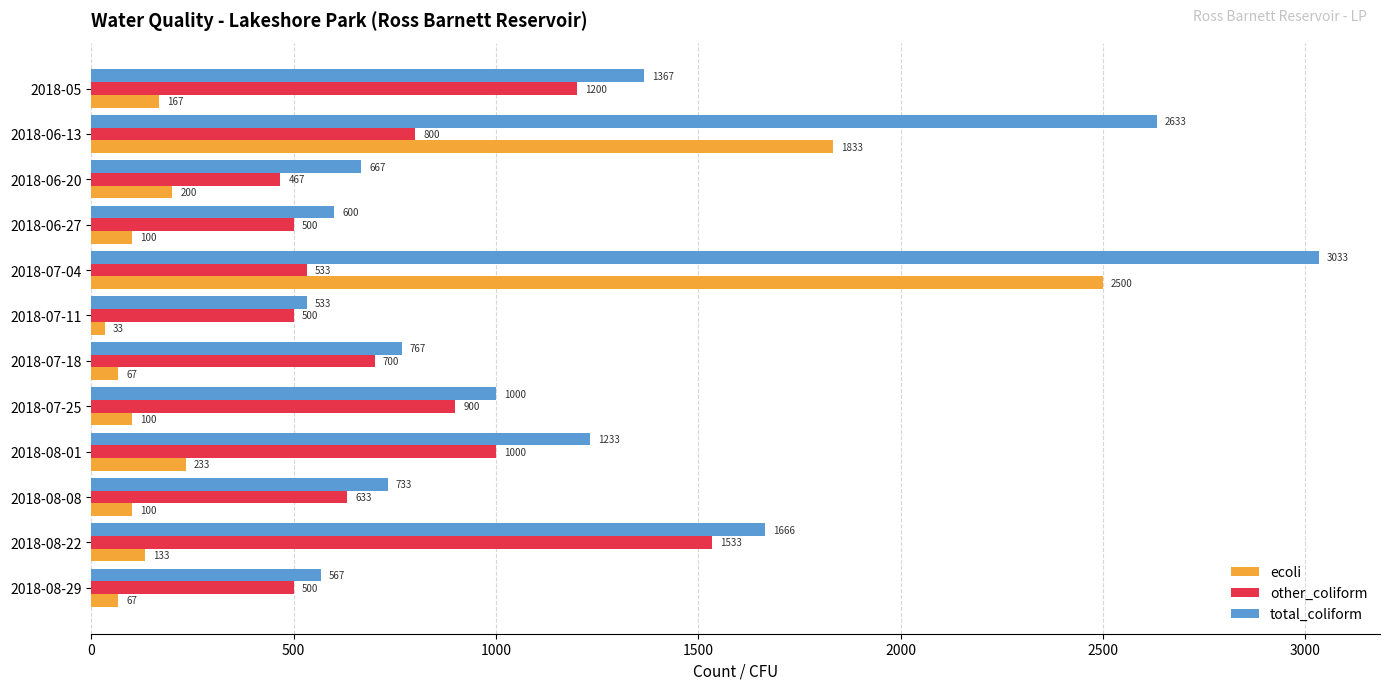

Where is total_coliform nearest to the value 1783?

2018-08-22